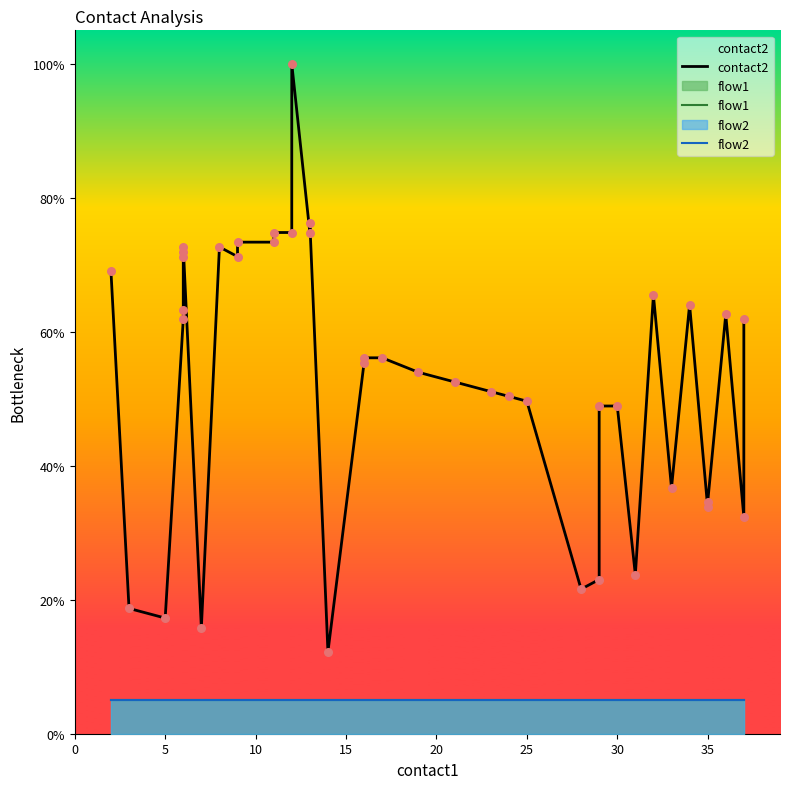

At how many categories does at least one series exceed 66?

13